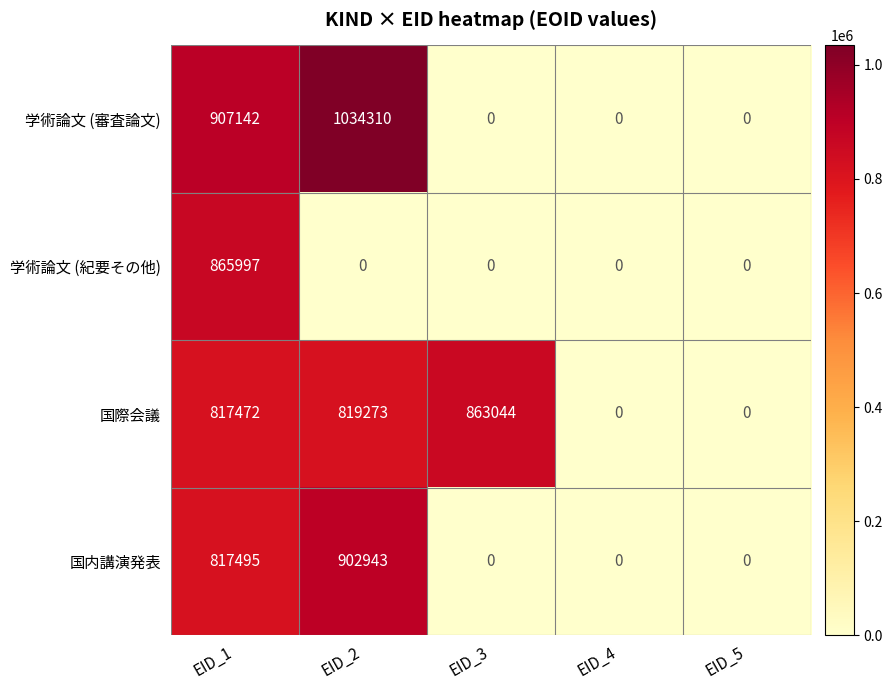

Which series has the largest total across all categories?

国際会議